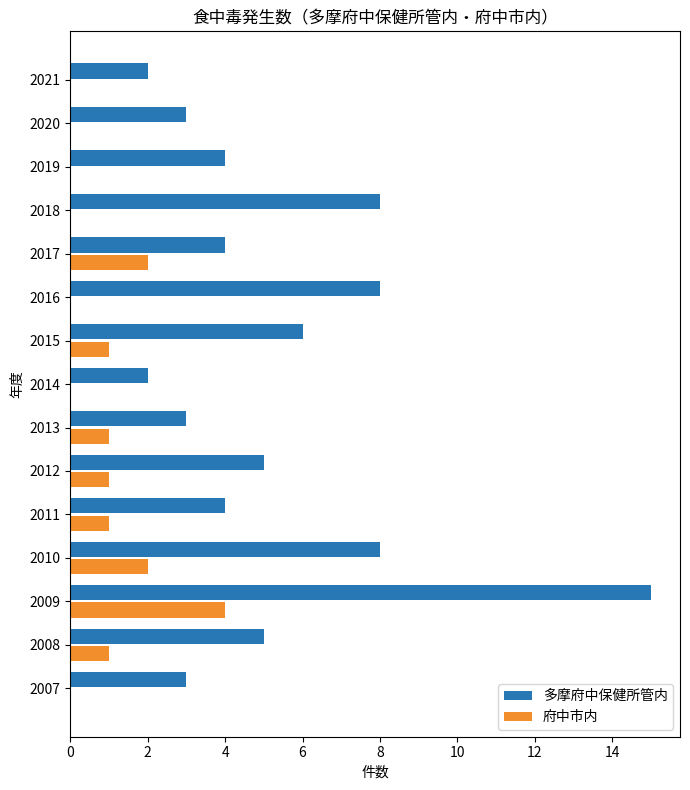

At which category is the sum across all series the highest?

2009